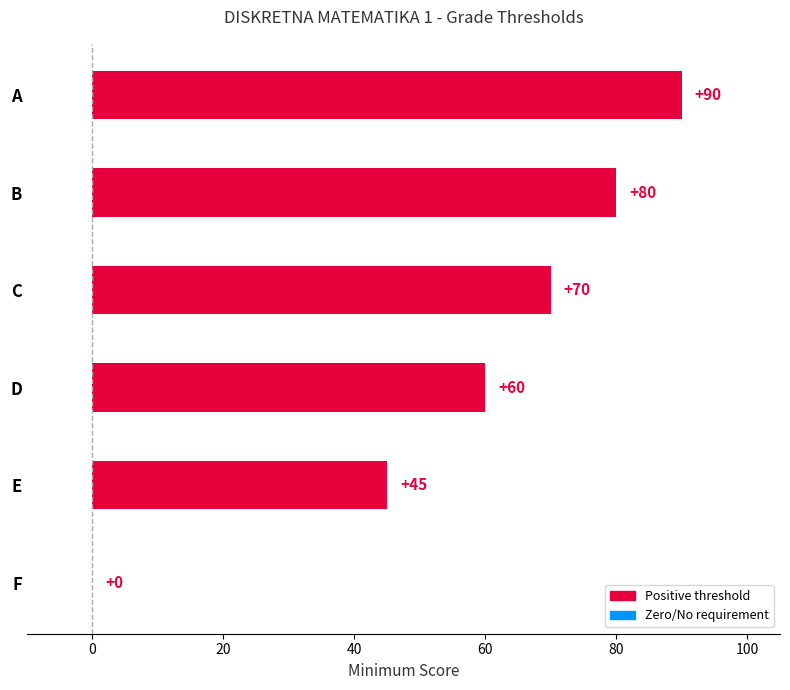

Is it true that the value at B is 80?

True